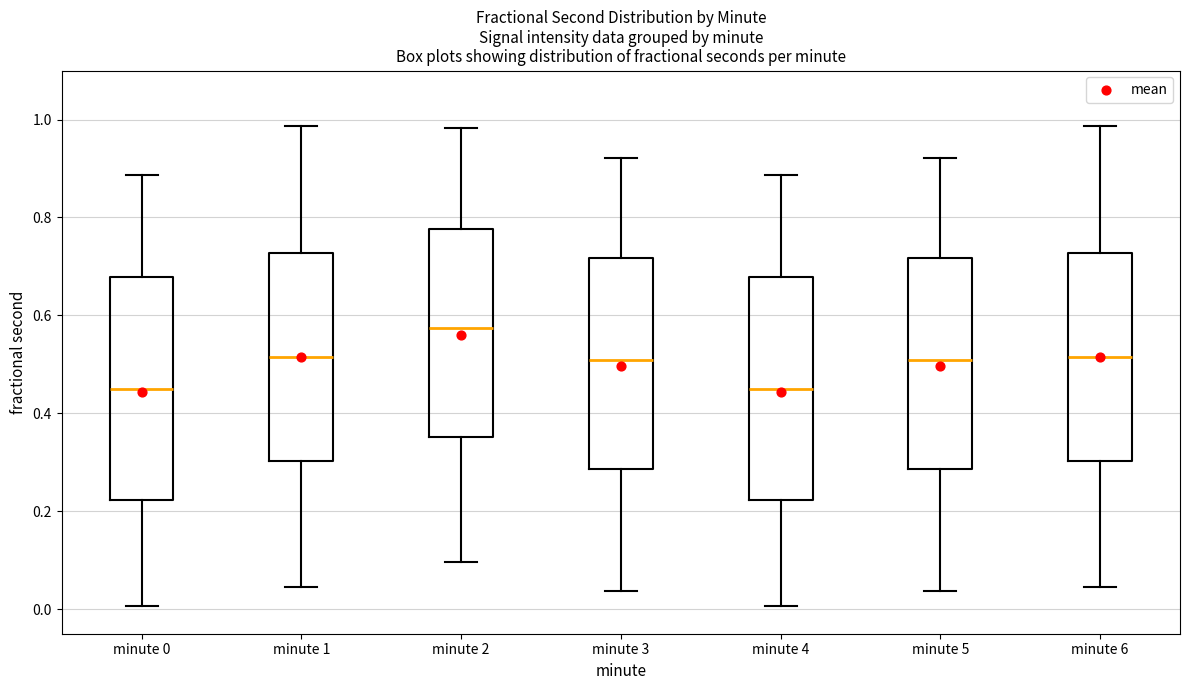

Reading left to right, read every box against the y-axis: the position of its median line, the range the box covers, and the ends of its whiskers. The values are not printed on the chart, so give them approximately, as read against the axis.

minute 0: median 0.44, box 0.22 to 0.68, whiskers 0.00 to 0.88
minute 1: median 0.52, box 0.30 to 0.72, whiskers 0.04 to 0.98
minute 2: median 0.58, box 0.36 to 0.78, whiskers 0.10 to 0.98
minute 3: median 0.50, box 0.28 to 0.72, whiskers 0.04 to 0.92
minute 4: median 0.44, box 0.22 to 0.68, whiskers 0.00 to 0.88
minute 5: median 0.50, box 0.28 to 0.72, whiskers 0.04 to 0.92
minute 6: median 0.52, box 0.30 to 0.72, whiskers 0.04 to 0.98